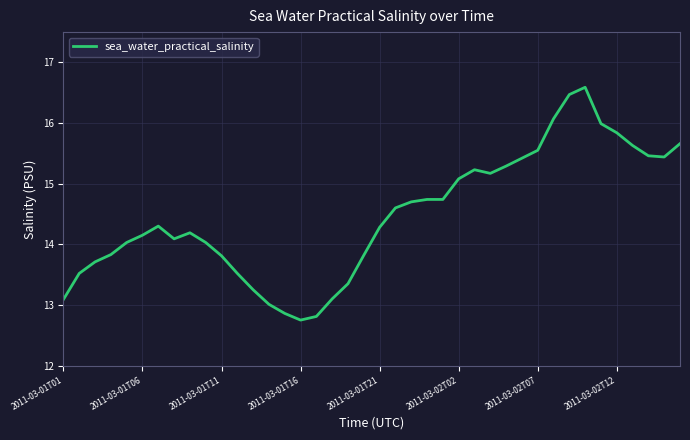

What is the difference between the maximum and minimum values?

3.8